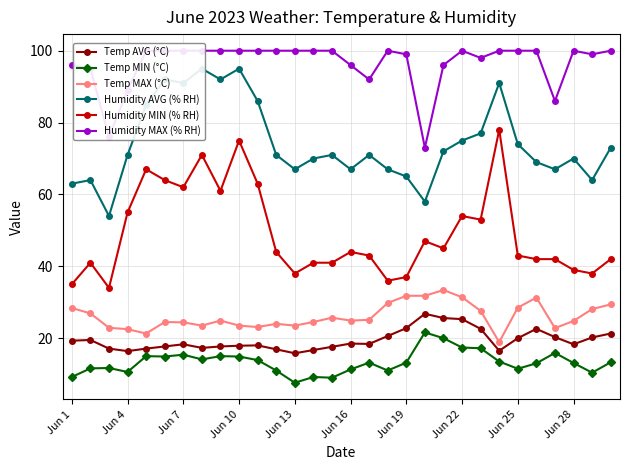

What is the smallest value displayed?

7.6